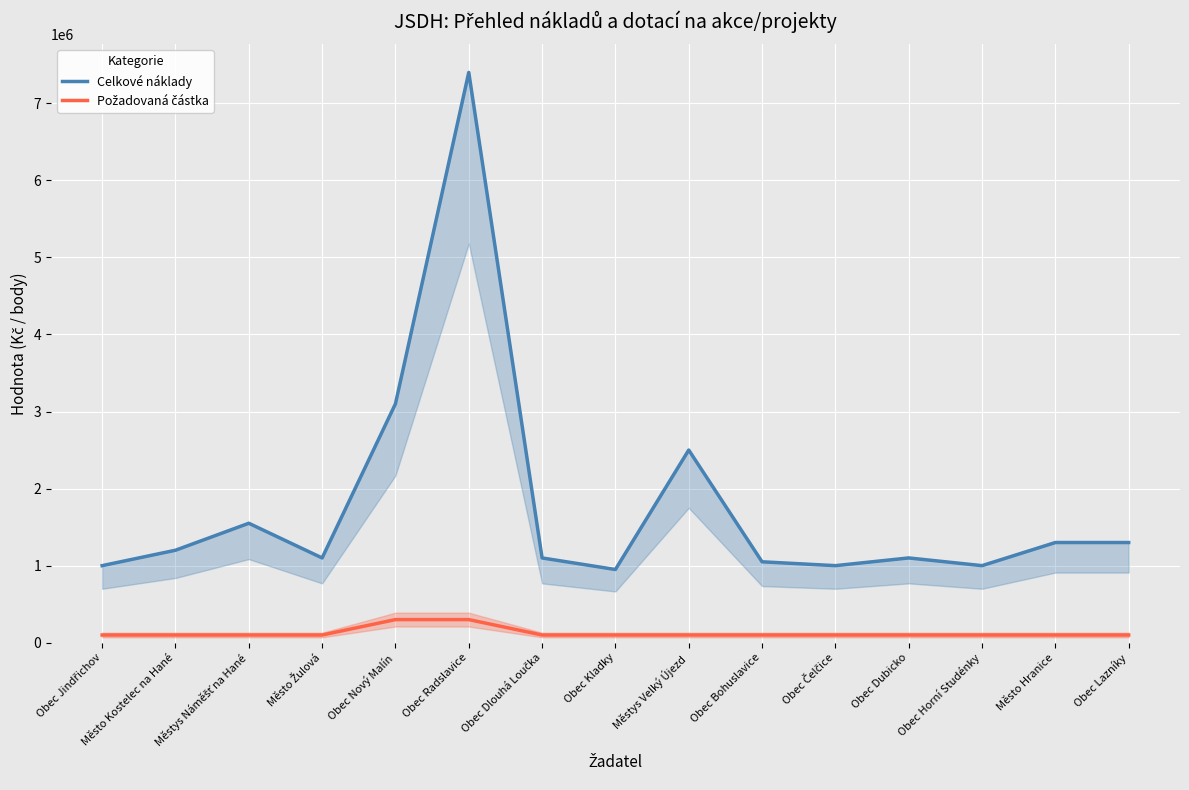

True or false: Celkové náklady and Požadovaná částka intersect in this chart.

False